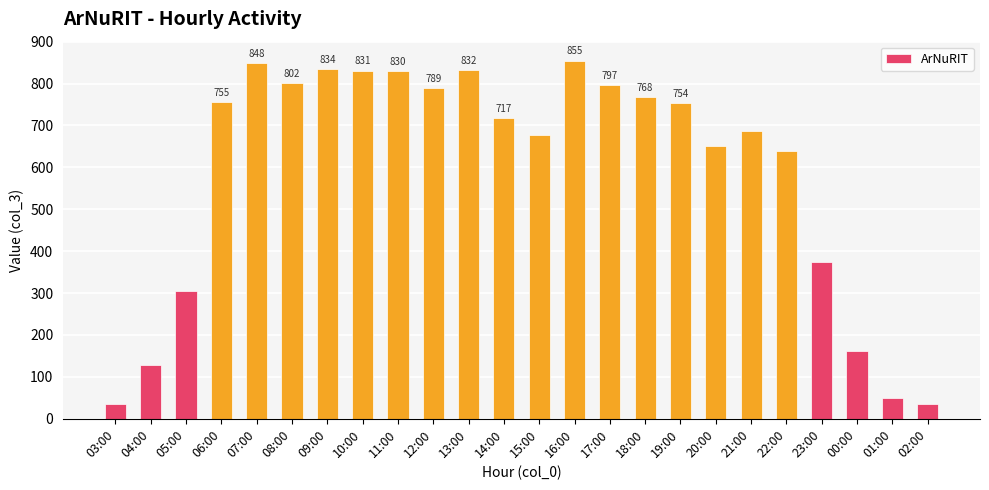

What position from the right is 06:00?

21